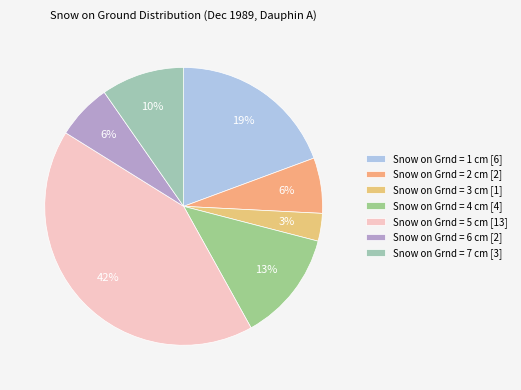

How many slices are in this pie chart?

7